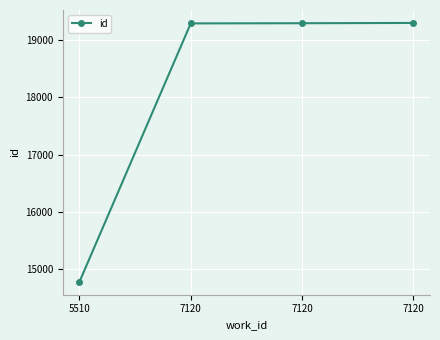

Is it true that the value at 7120 is 29008?

False